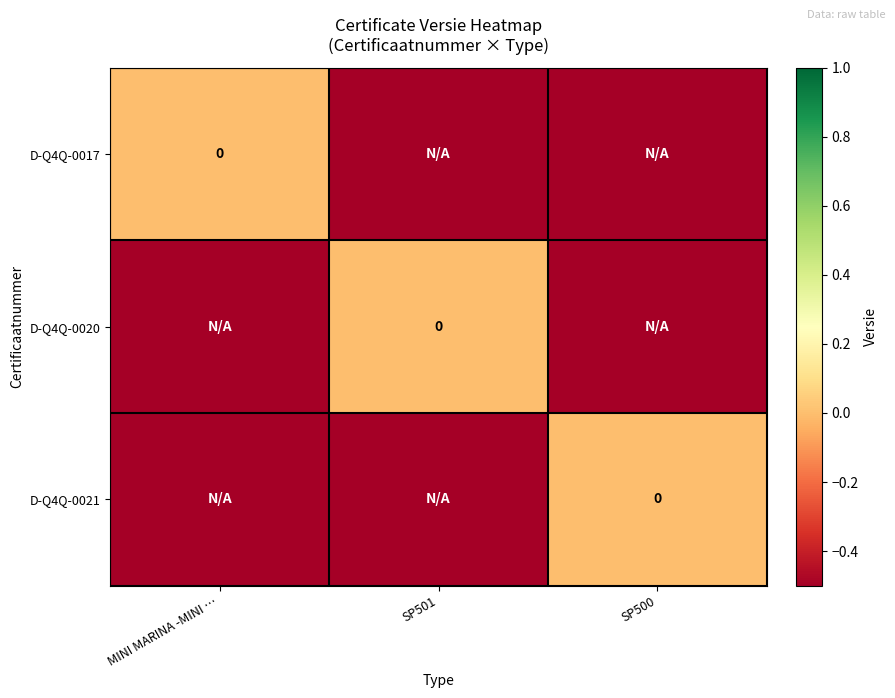

Which series has the largest range (max minus min)?

D-Q4Q-0017